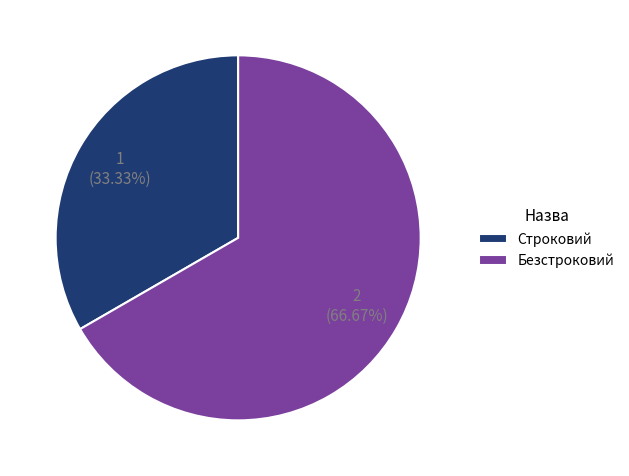

How much of the chart is everything except Строковий?

66.7%